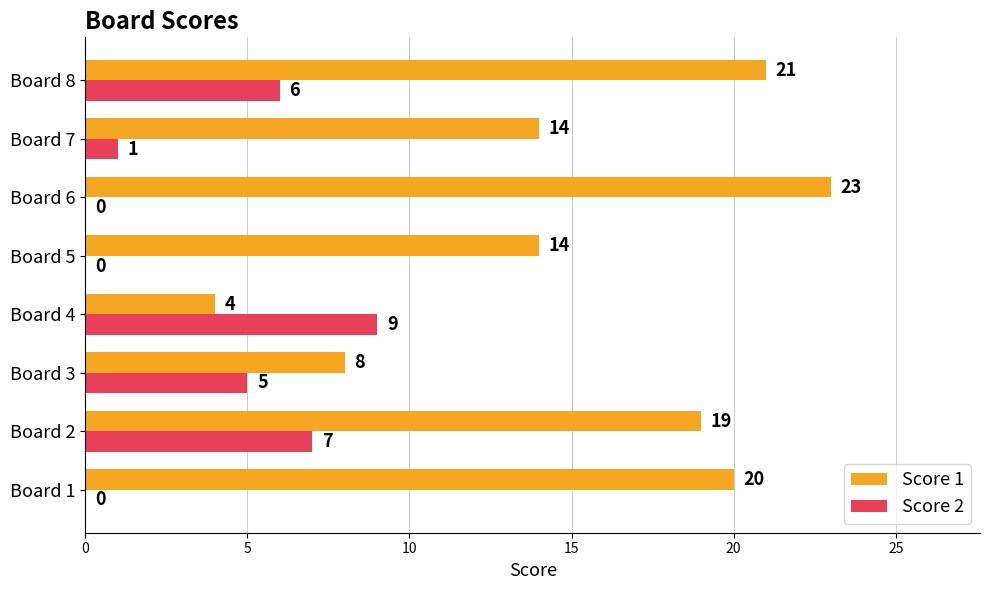

What are all the series names shown in the legend?

Score 1, Score 2